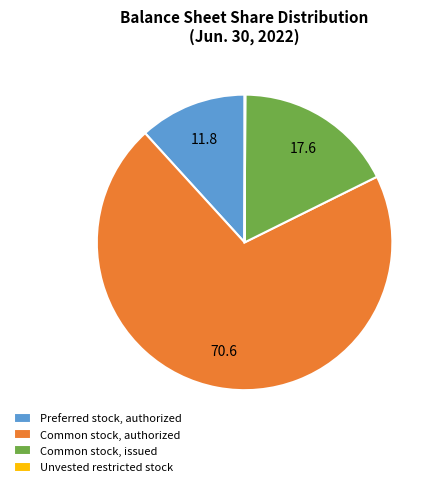

What is the majority slice?

Common stock, authorized